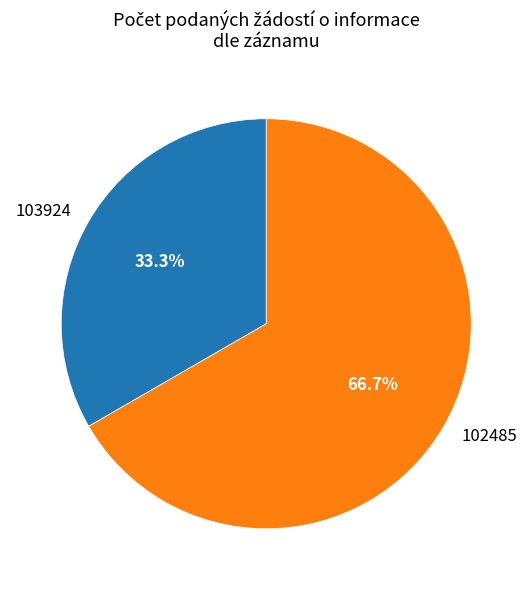

How many segments does this pie chart have?

2